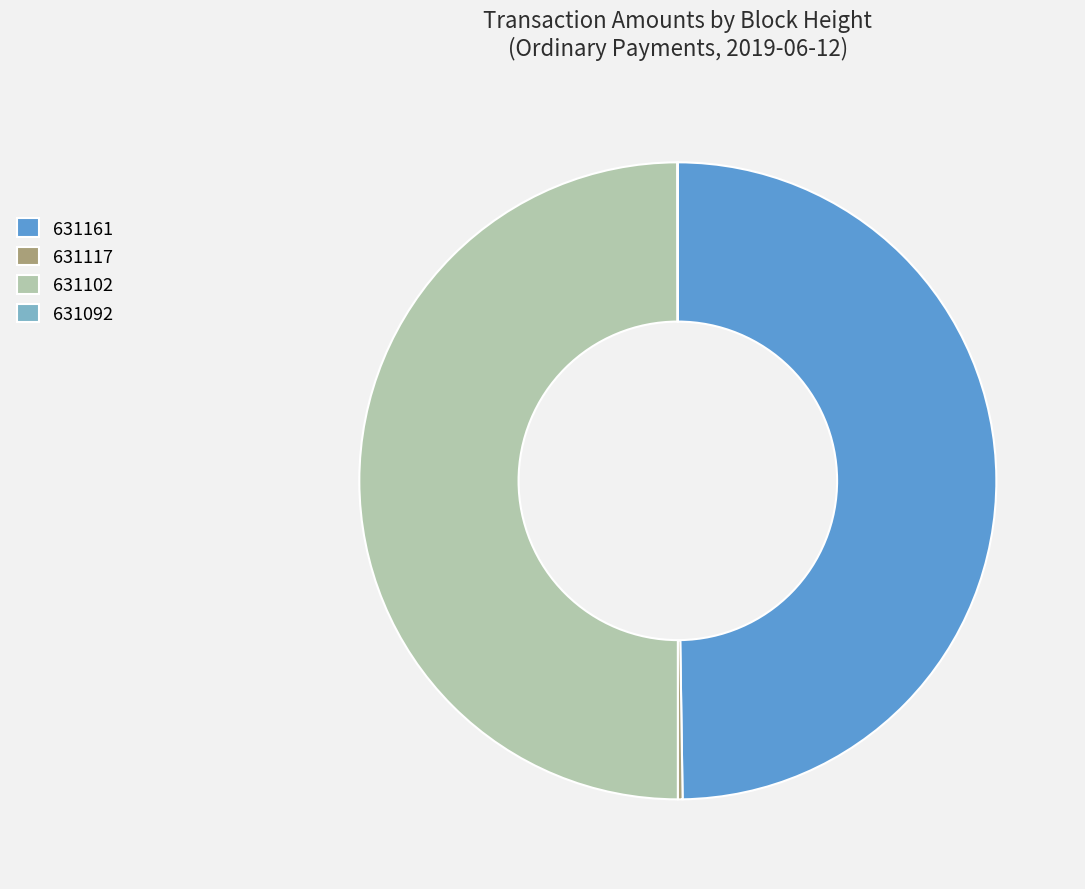

True or false: 631102 accounts for 37% of the total.

False